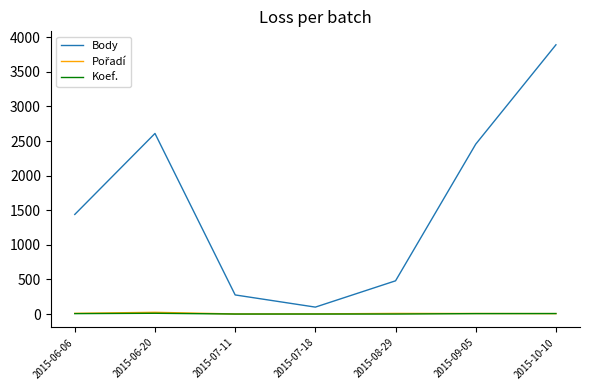

Rank the categories by Body value from highest to lowest.

2015-10-10, 2015-06-20, 2015-09-05, 2015-06-06, 2015-08-29, 2015-07-11, 2015-07-18